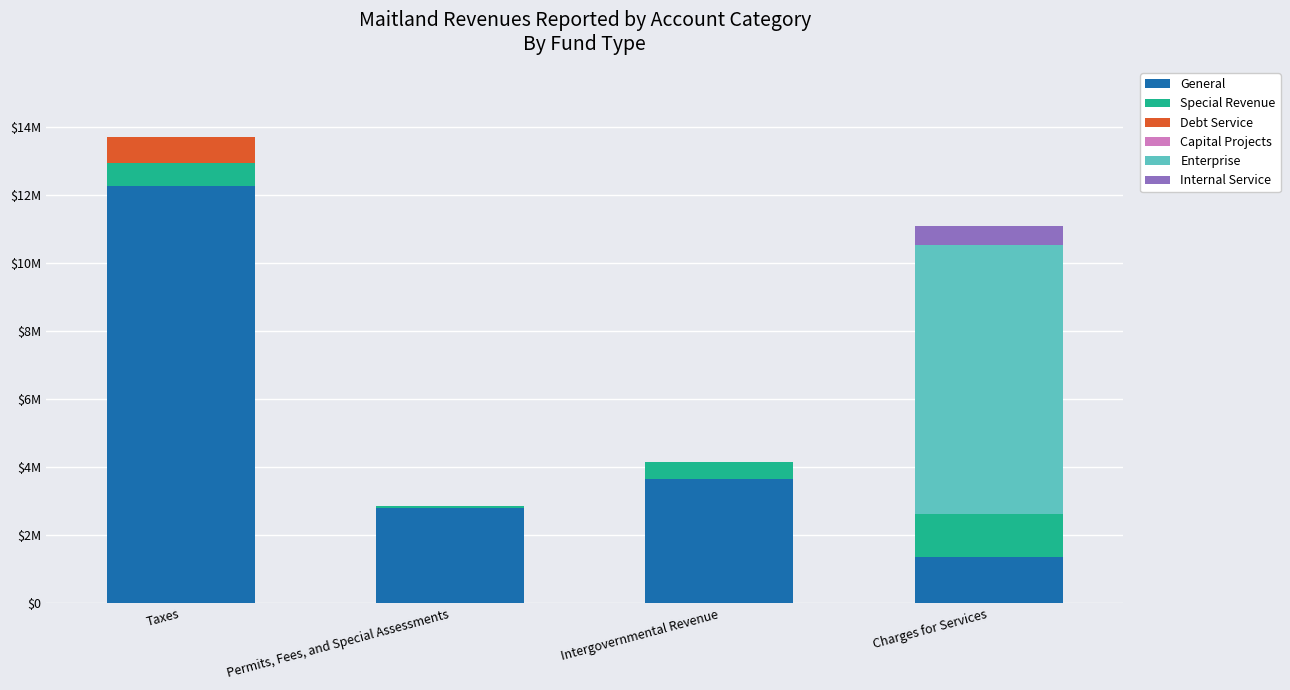

Does the chart contain stacked bars?

Yes